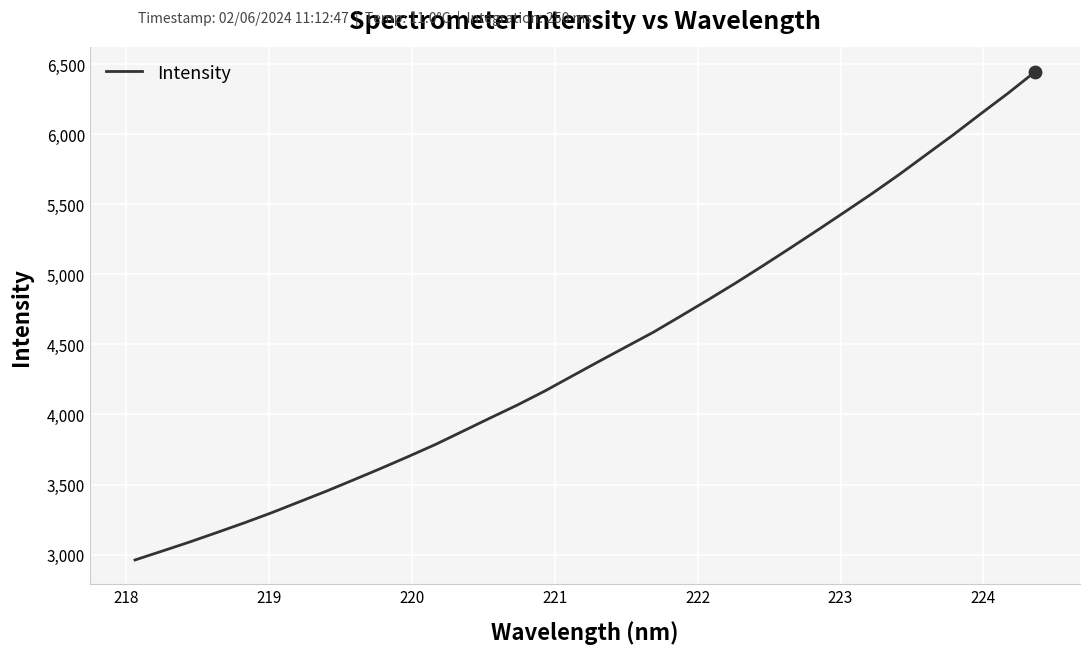

What is the greatest value displayed?

6443.8